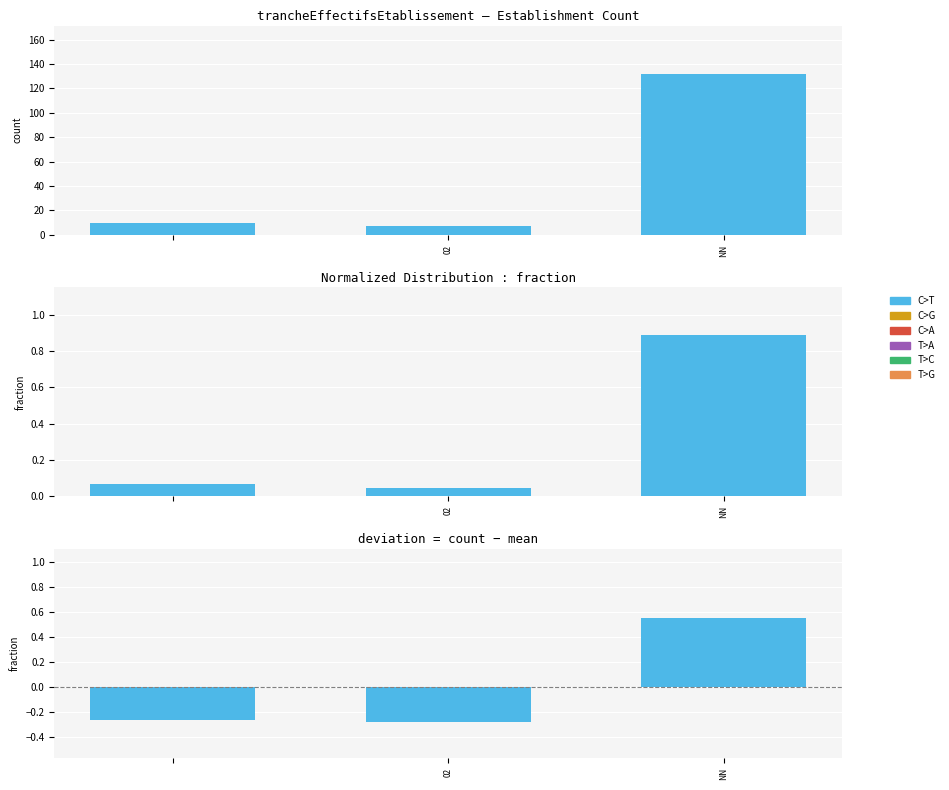

The chart shows a value of -0.4 at 02. True or false?

False